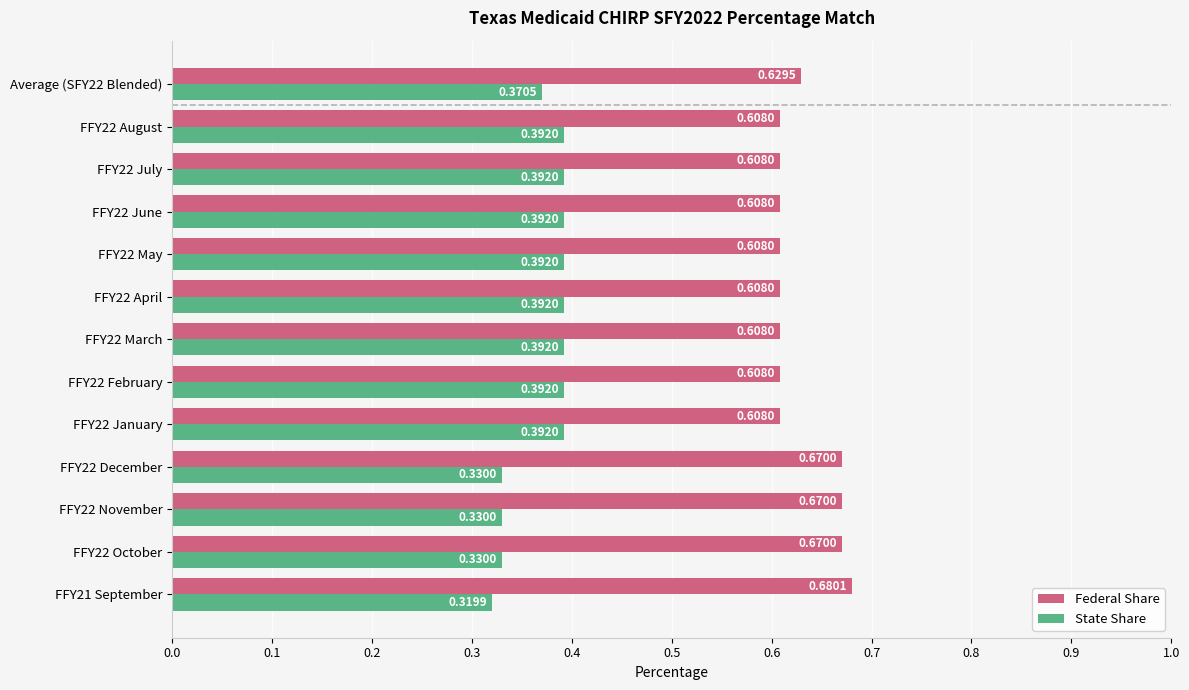

List the series in order of their peak value, highest first.

Federal Share, State Share